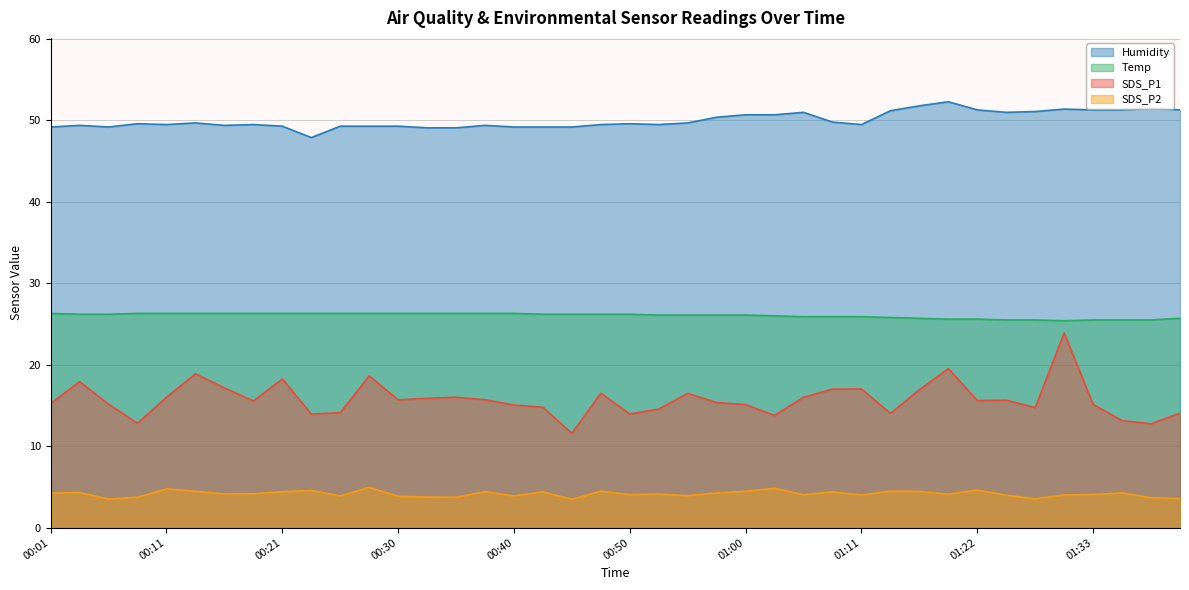

Is the value of Humidity at 00:28 greater than the value of Temp at 00:28?

Yes